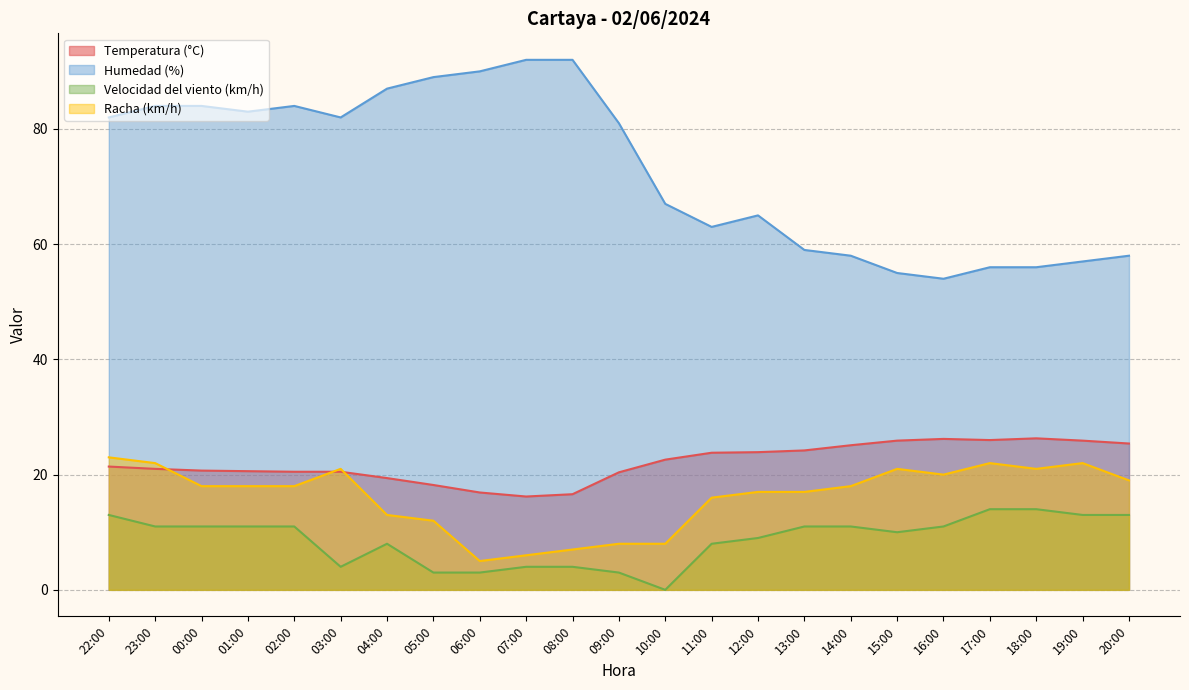

What are all the series names shown in the legend?

Temperatura (°C), Humedad (%), Velocidad del viento (km/h), Racha (km/h)